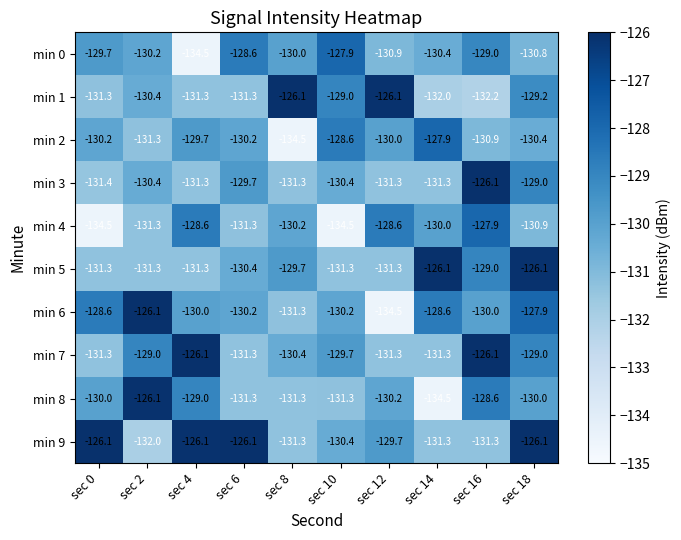

How many values in the min 6 series exceed -130?

4